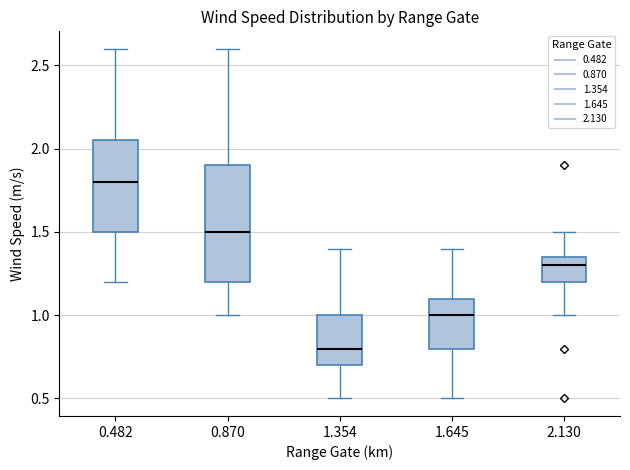

Where does the upper whisker of the box at x = 0.482 end on the y-axis? The values are not printed on the chart, so give them approximately, as read against the axis.

2.60